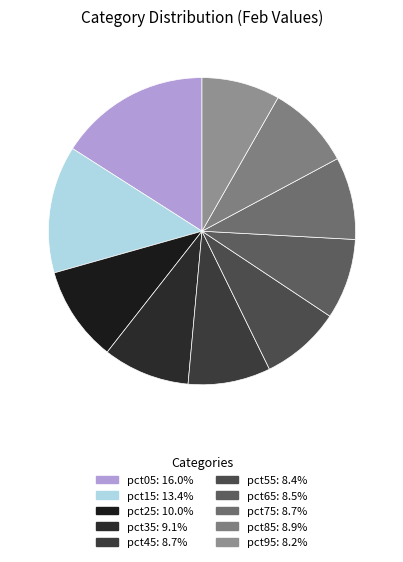

Which slice is the largest?

pct05